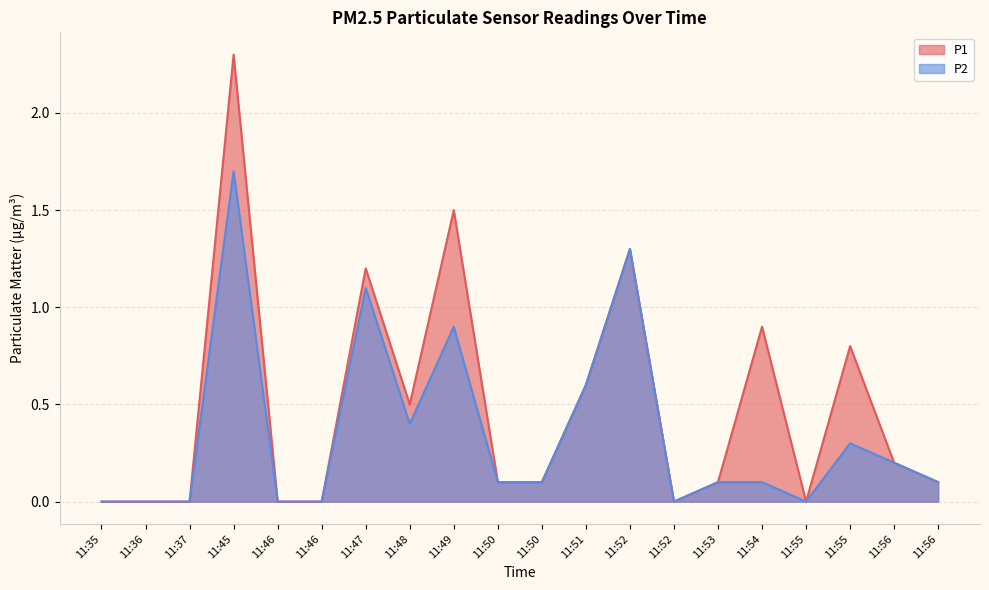

At how many categories does at least one series exceed 2?

1